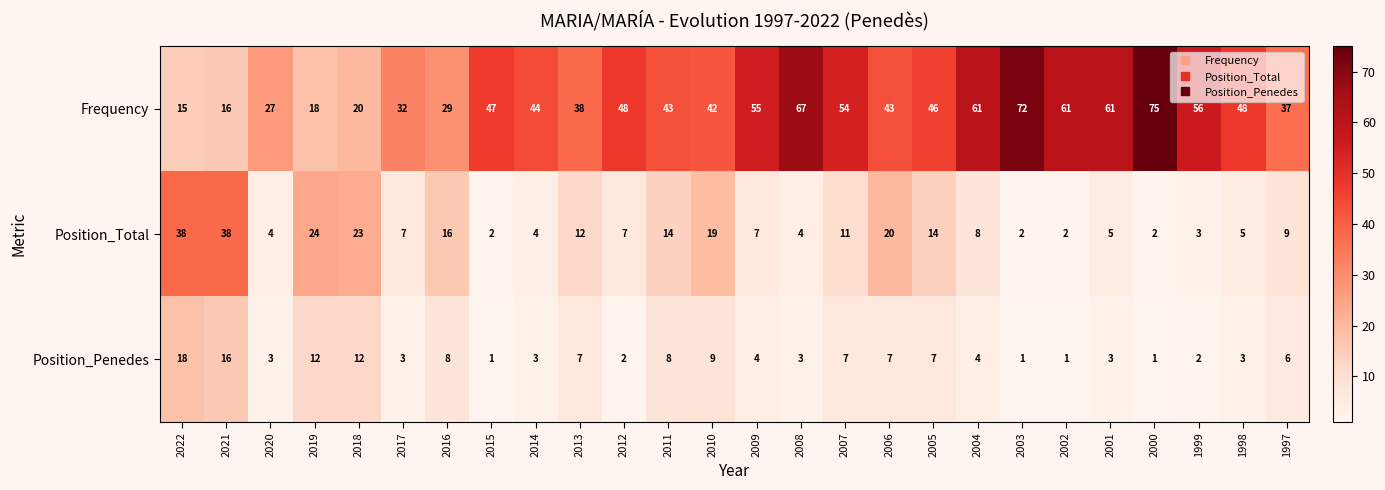

Which label corresponds to the largest value in the chart?

2000